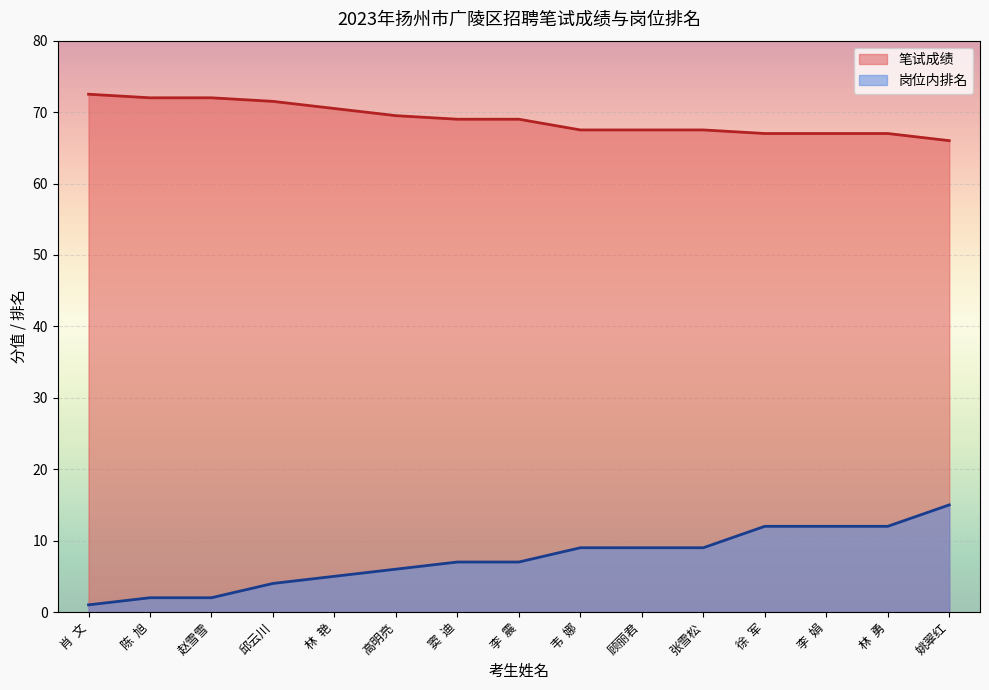

True or false: 岗位内排名 has more than 2 interior local peaks.

False